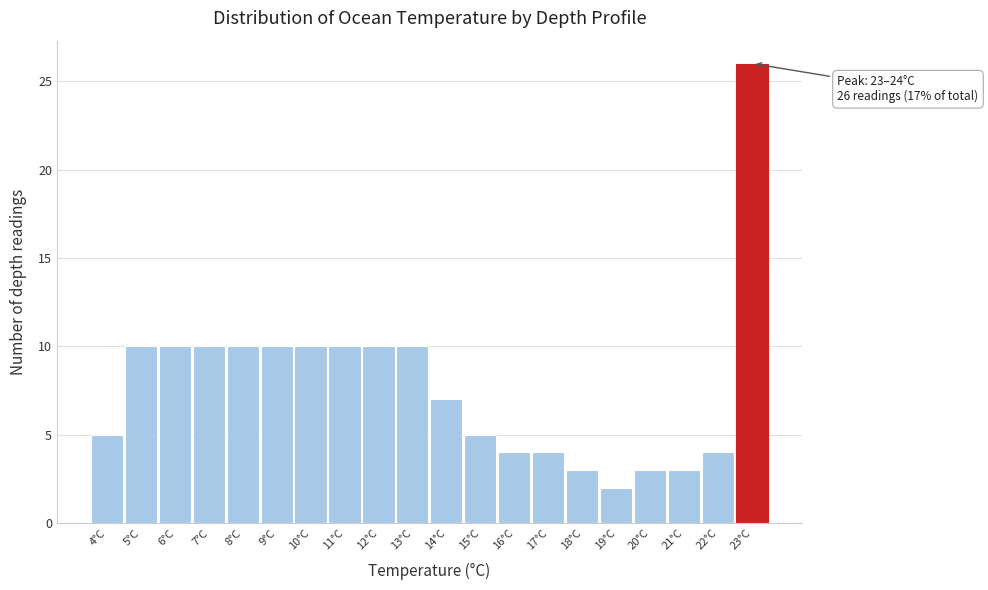

Reading left to right, transcribe all the data shown in this chart.

5	10	10	10	10	10	10	10	10	10	7	5	4	4	3	2	3	3	4	26